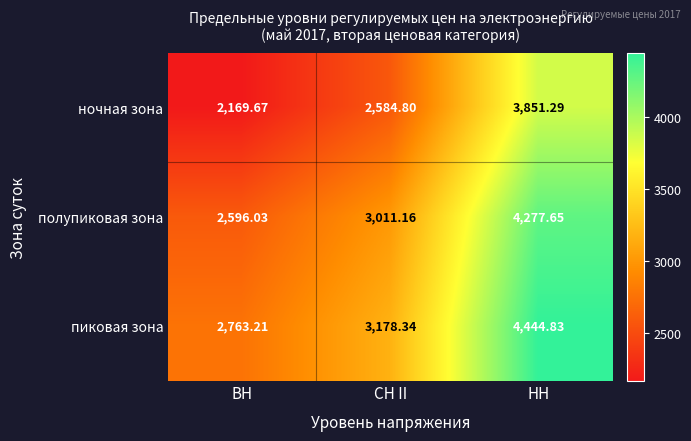

At НН, list the series in order from largest to smallest.

пиковая зона, полупиковая зона, ночная зона